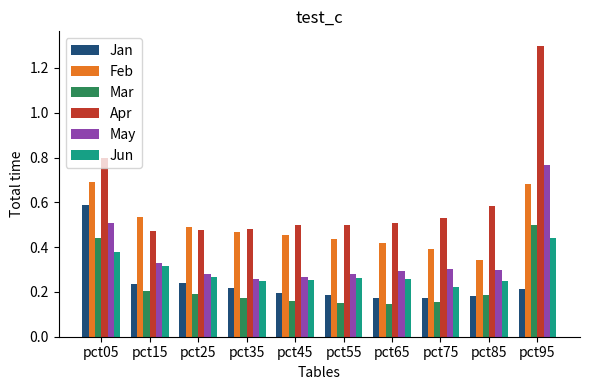

Which series has the widest spread of values?

Apr